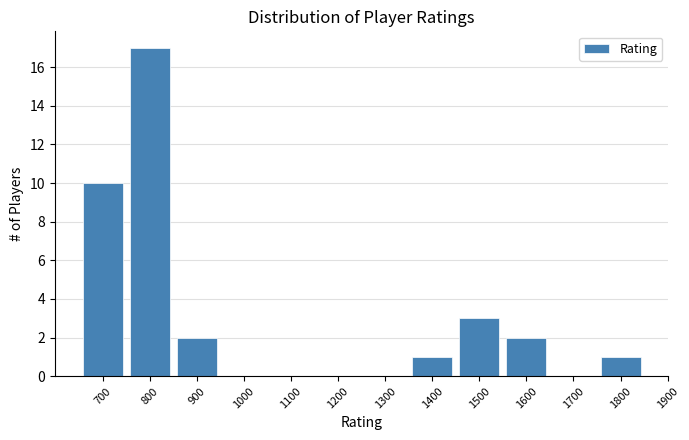

What is the height of the bar covering 750 to 850 on the x-axis? The values are not printed on the chart, so give them approximately, as read against the axis.

17